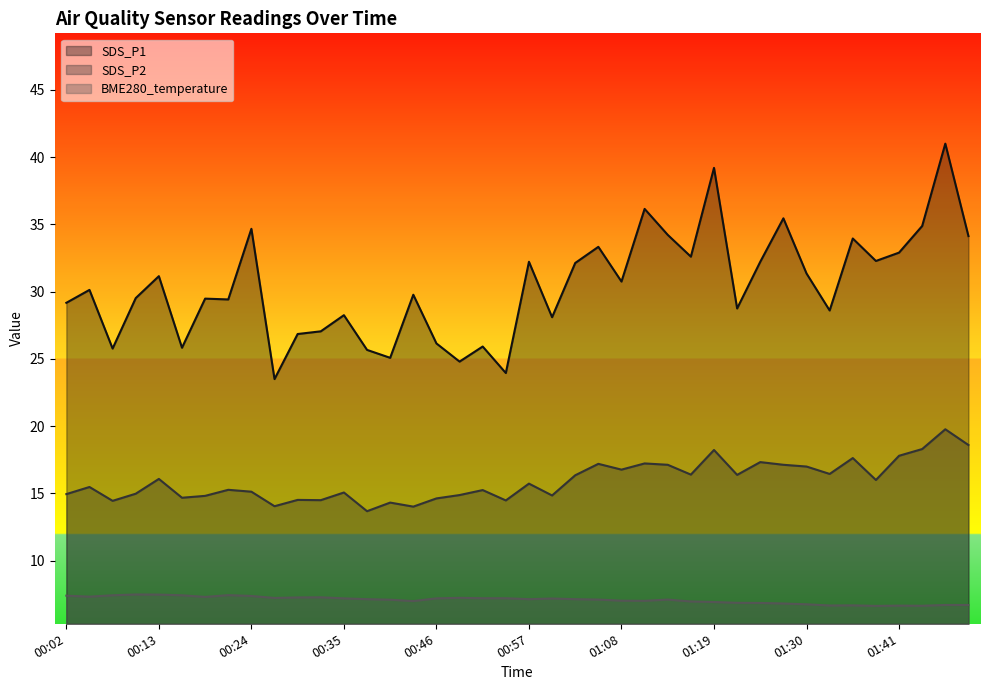

Reading left to right, extract all data points from this chart.

SDS_P1: 29.2	30.1	25.8	29.5	31.1	25.8	29.5	29.4	34.7	23.5	26.9	27.1	28.2	25.7	25.1	29.8	26.1	24.8	25.9	23.9	32.2	28.1	32.1	33.3	30.8	36.1	34.2	32.6	39.2	28.8	32.2	35.5	31.4	28.6	34.0	32.3	32.9	34.9	41.0	34.1
SDS_P2: 14.9	15.5	14.4	15.0	16.1	14.7	14.8	15.3	15.1	14.1	14.5	14.5	15.1	13.7	14.3	14.0	14.6	14.9	15.2	14.5	15.7	14.8	16.4	17.2	16.8	17.2	17.1	16.4	18.2	16.4	17.3	17.1	17.0	16.4	17.6	16.0	17.8	18.3	19.8	18.6
BME280_temperature: 7.4	7.3	7.4	7.5	7.5	7.4	7.3	7.4	7.4	7.2	7.3	7.3	7.2	7.1	7.1	7.0	7.2	7.2	7.2	7.2	7.1	7.2	7.1	7.1	7.0	7.0	7.1	7.0	6.9	6.9	6.9	6.8	6.8	6.7	6.7	6.6	6.7	6.7	6.7	6.7